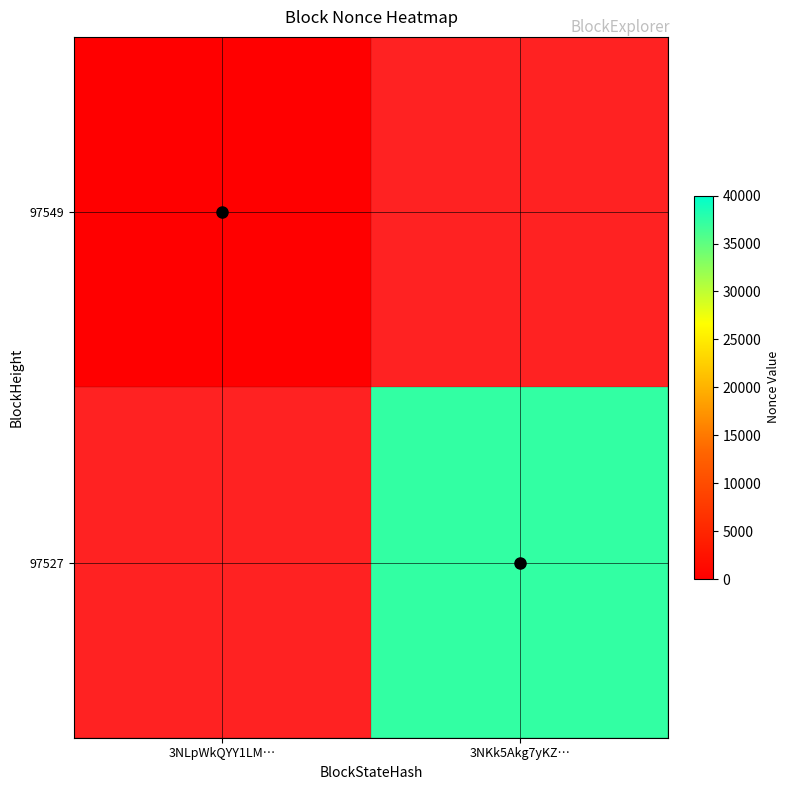

True or false: 97549 has a value of 0.0 at 3NLpWkQYY1LM….

True